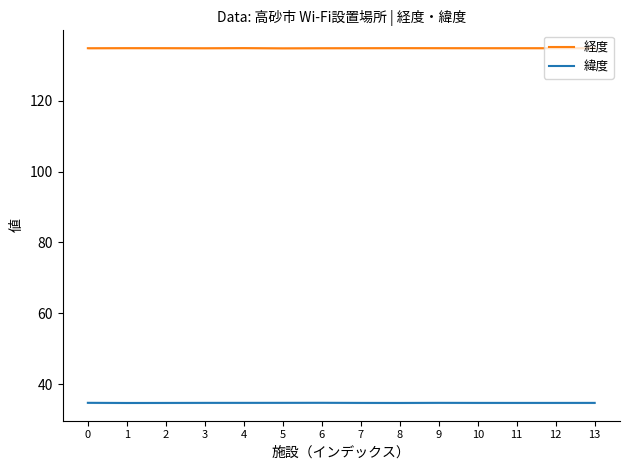

What is the value of the 緯度 point at the 4th from the left?

34.8